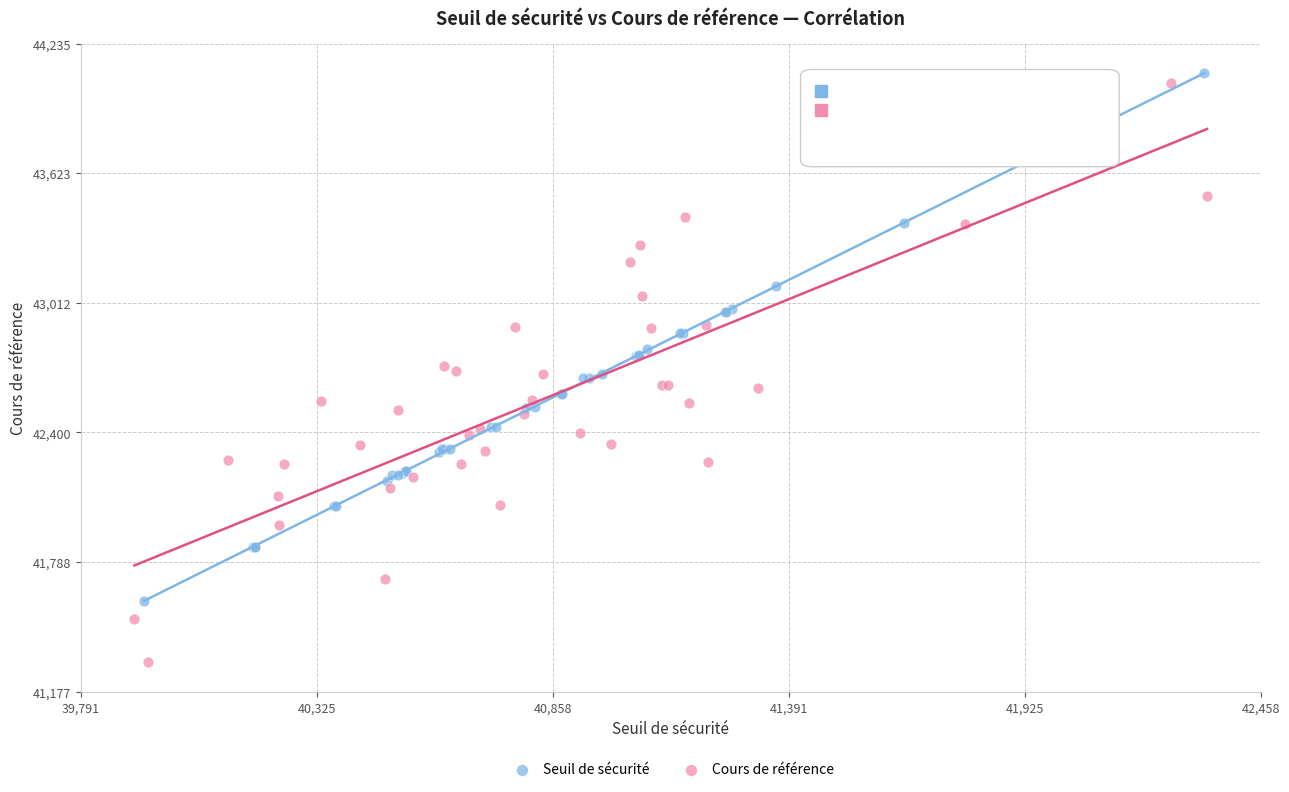

Which series has the widest spread of Y values?

Cours de référence